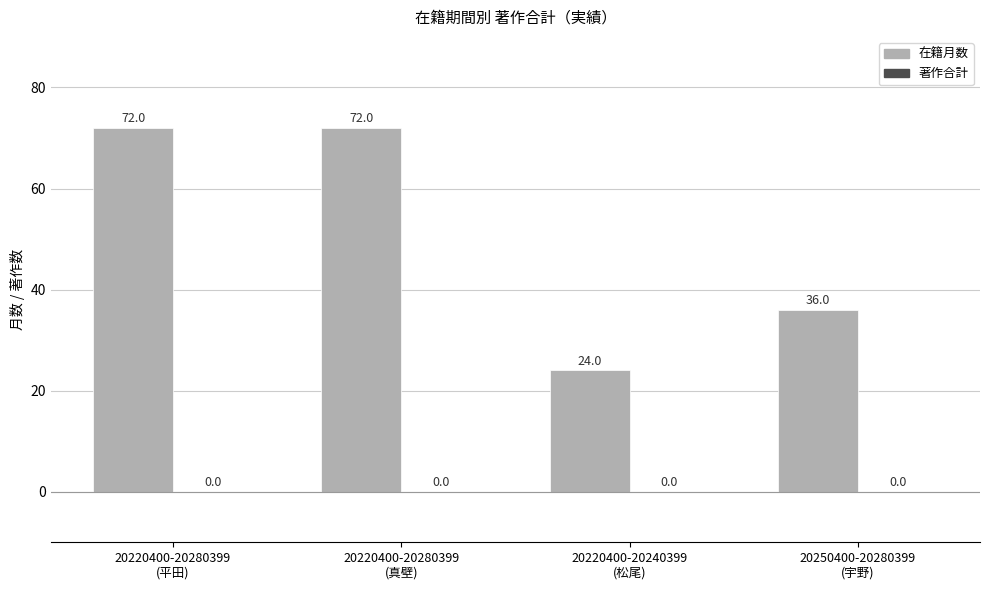

What is the difference between the second highest and second lowest values?

36